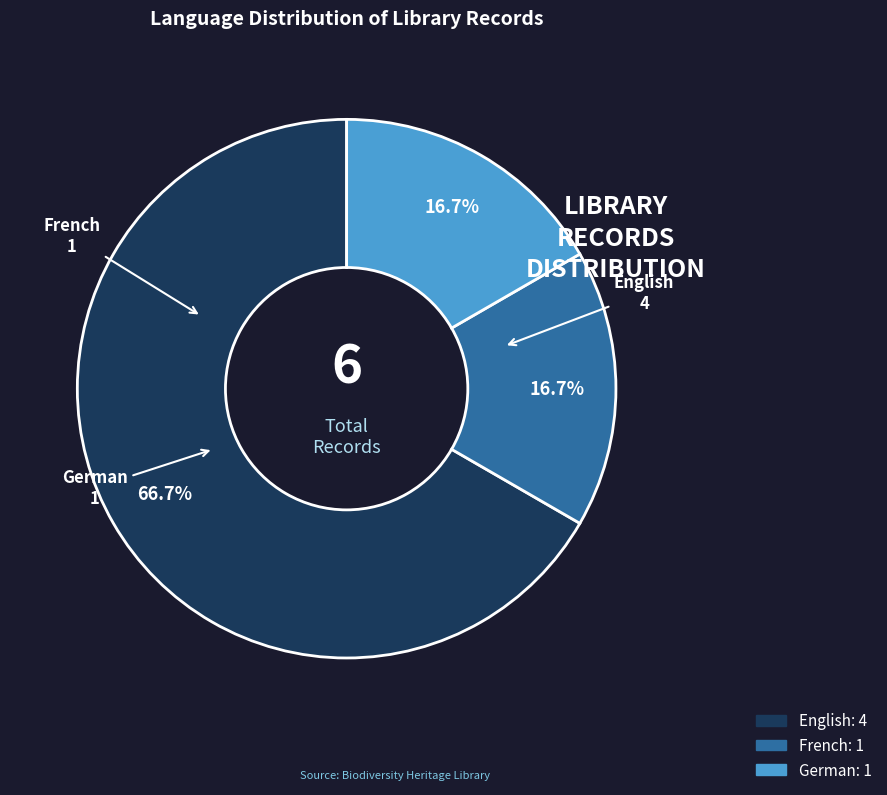

Does any single category account for the majority?

Yes